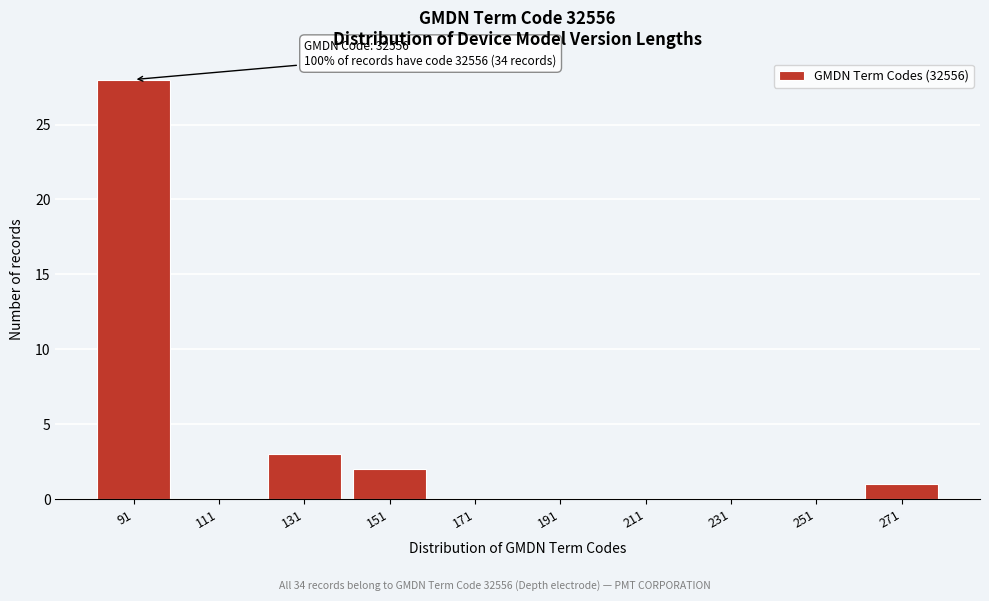

Reading left to right, extract all data points from this chart.

91=28	111=0	131=3	151=2	171=0	191=0	211=0	231=0	251=0	271=1